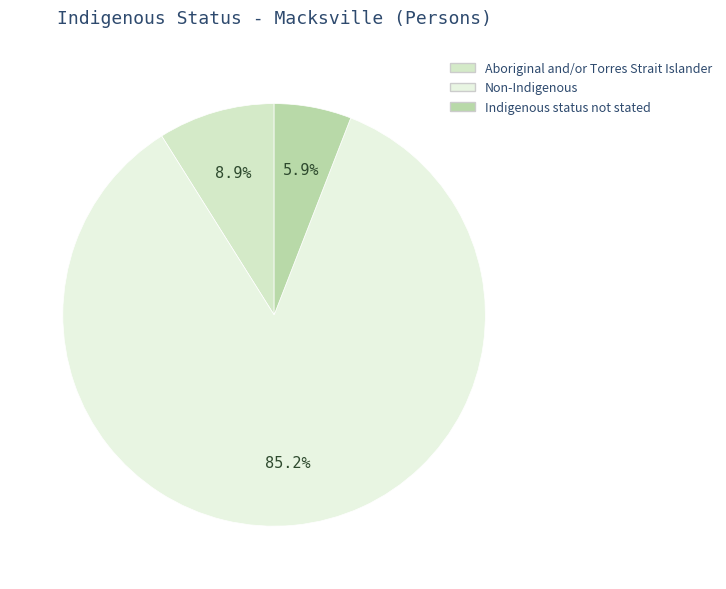

Combined, do Indigenous status not stated and Aboriginal and/or Torres Strait Islander account for over 50%?

No